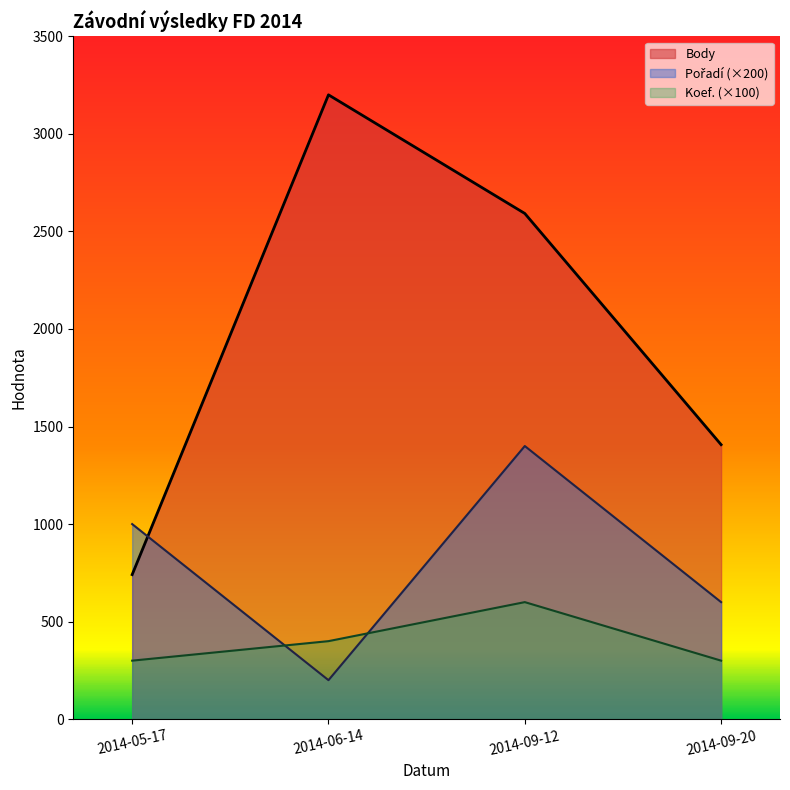

What is the difference between the maximum and minimum values in the Pořadí series?

1200